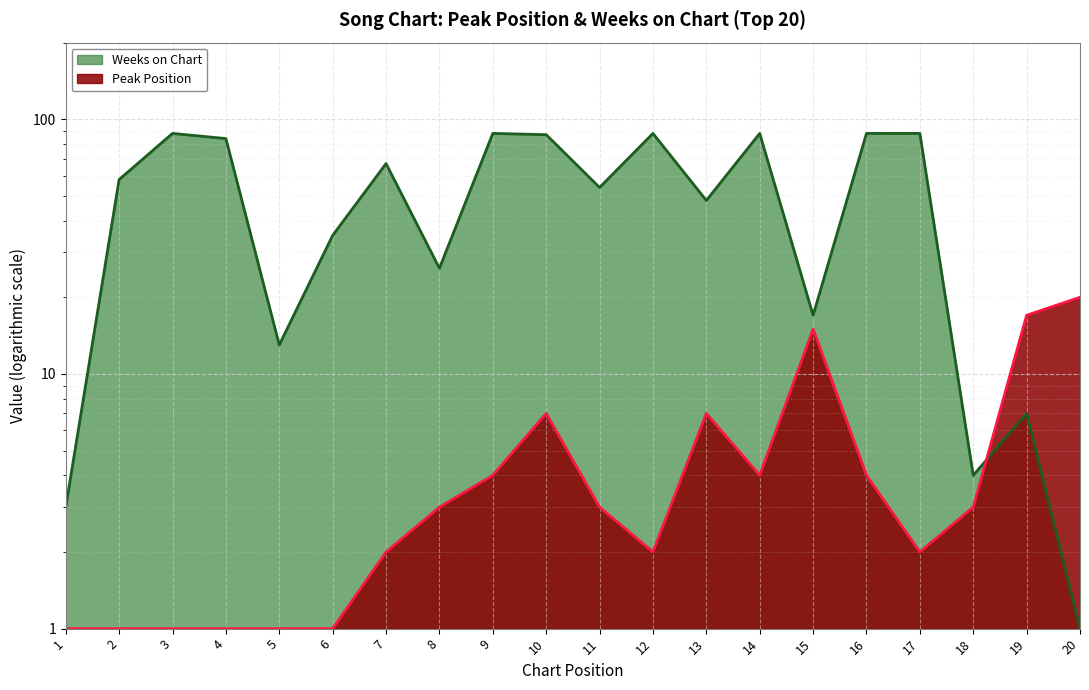

The Weeks on Chart series shows 88 at 17. True or false?

True